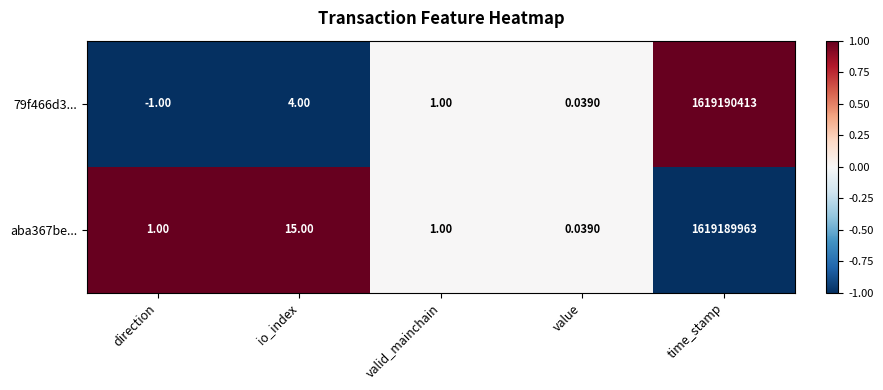

At which label is aba367be... closest to 809594981?

io_index